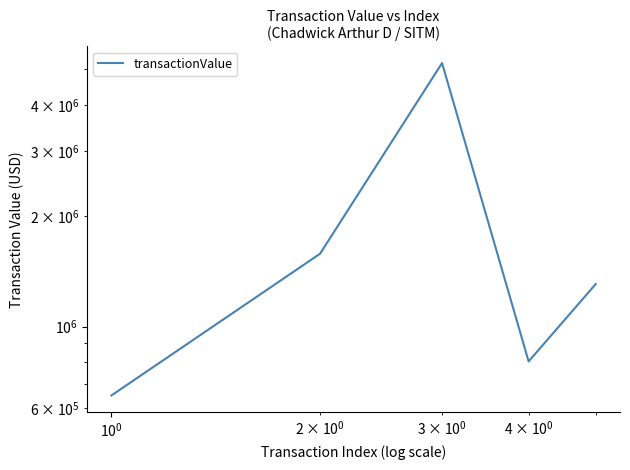

What is the sum of all values?

9541747